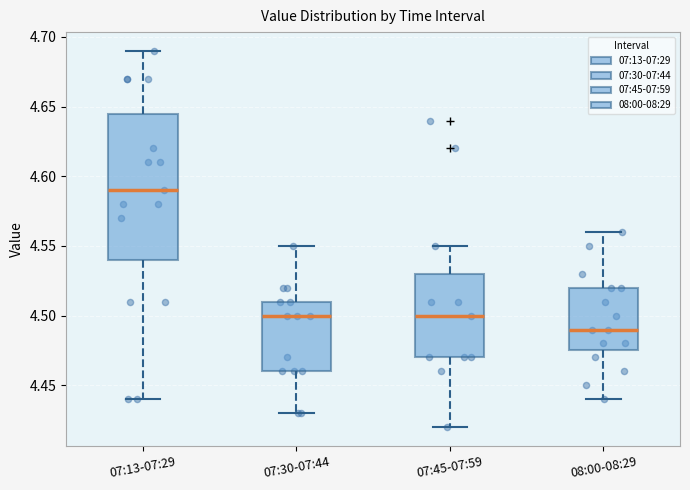

Which box's median line is the lowest?

08:00-08:29